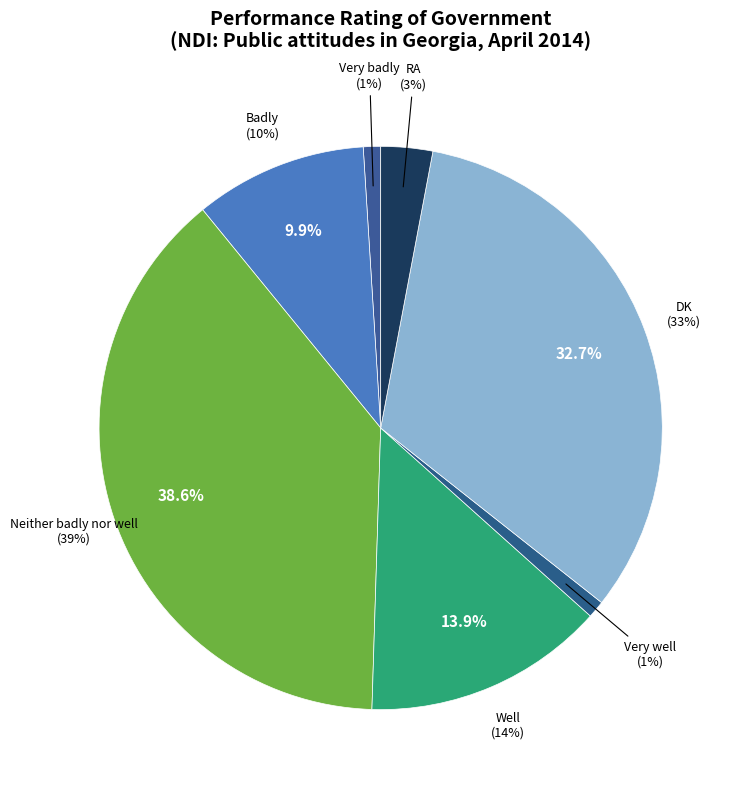

Approximately how many times larger is the value at Well compared to DK?

0.4